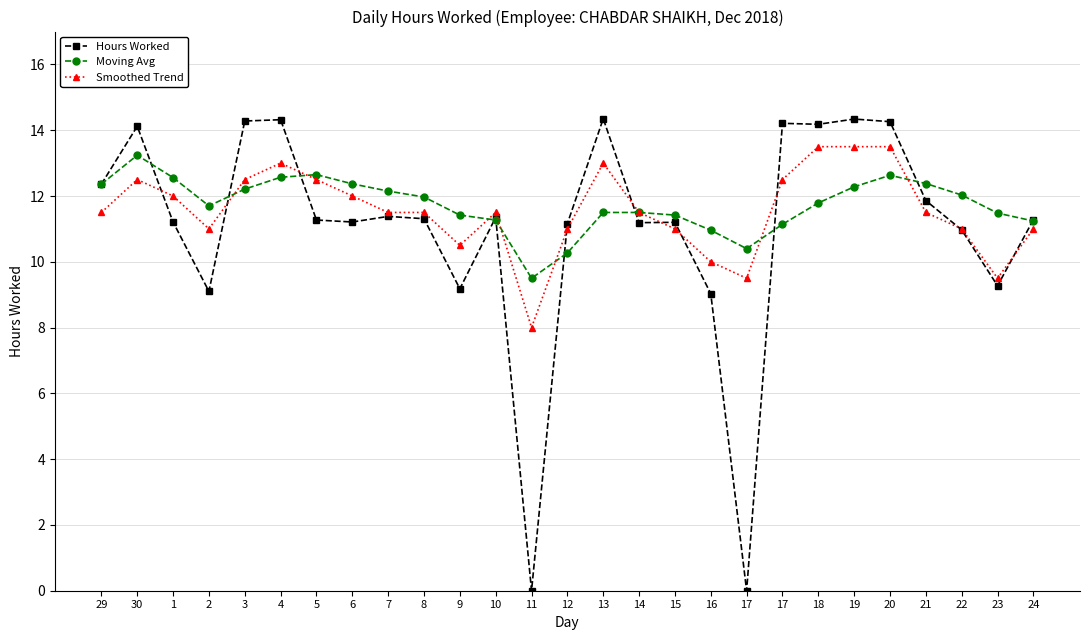

How many lines are shown in the chart?

3